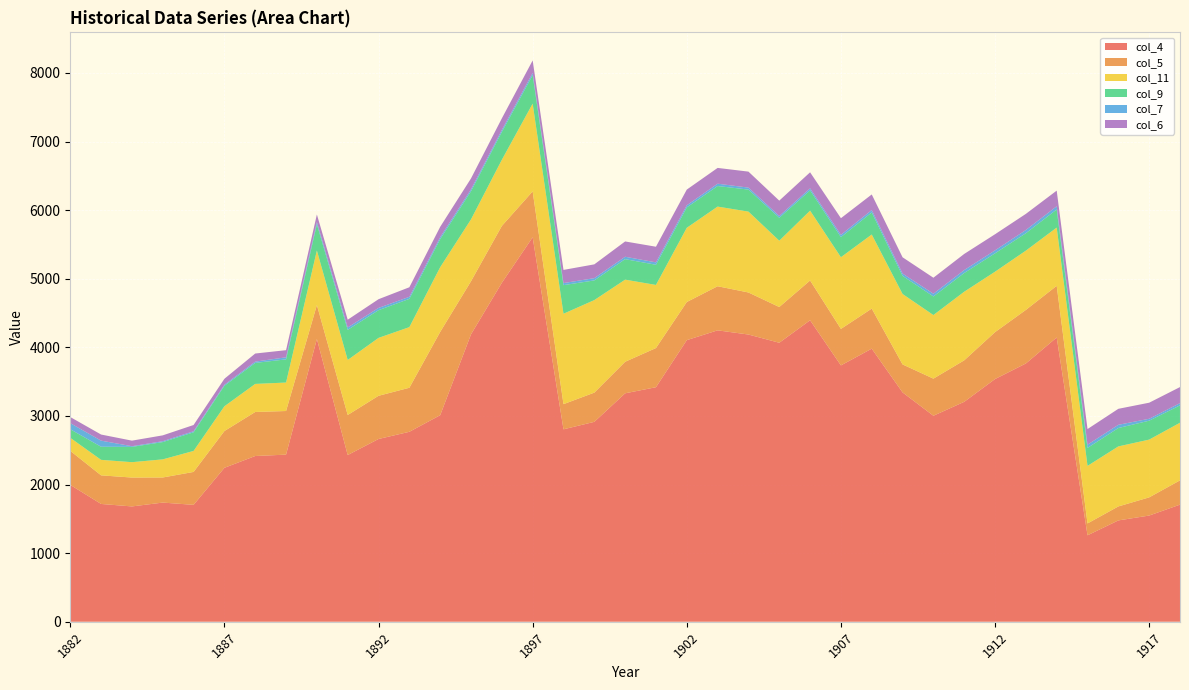

Reading left to right, extract all data points from this chart.

col_4: 1995	1717	1681	1737	1704	2244	2416	2436	4122	2430	2664	2769	3011	4190	4941	5605	2805	2914	3330	3419	4105	4248	4187	4067	4395	3737	3981	3343	3003	3206	3538	3765	4144	1260	1477	1548	1707
col_5: 496	417	421	366	480	536	642	636	495	584	630	642	1214	774	829	669	367	426	460	571	556	643	613	521	580	532	584	408	541	605	684	781	753	173	204	265	354
col_11: 190	226	224	264	306	361	409	415	795	802	844	884	943	902	964	1279	1318	1349	1197	920	1082	1161	1179	967	1018	1045	1080	1027	927	1000	881	864	849	839	875	842	840
col_9: 125	191	223	252	272	299	306	338	383	439	404	412	410	410	406	416	417	287	299	294	297	300	321	334	296	293	322	264	271	273	268	254	264	262	268	276	253
col_7: 89	89	10	13	15	15	19	30	33	35	33	30	28	28	29	32	30	33	35	35	31	34	29	26	29	33	35	34	40	43	43	47	47	47	47	28	33
col_6: 89	89	81	85	91	87	118	104	109	113	127	139	151	159	169	182	192	201	223	228	229	230	233	224	234	243	227	237	233	235	235	235	228	228	233	234	234